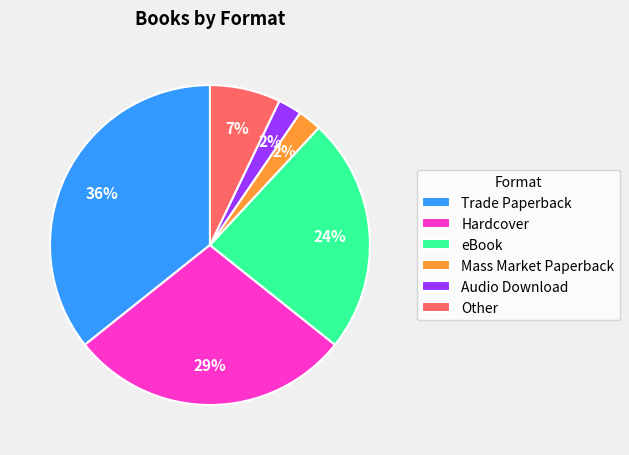

To the nearest percent, what percentage of the pie is Audio Download?

2%